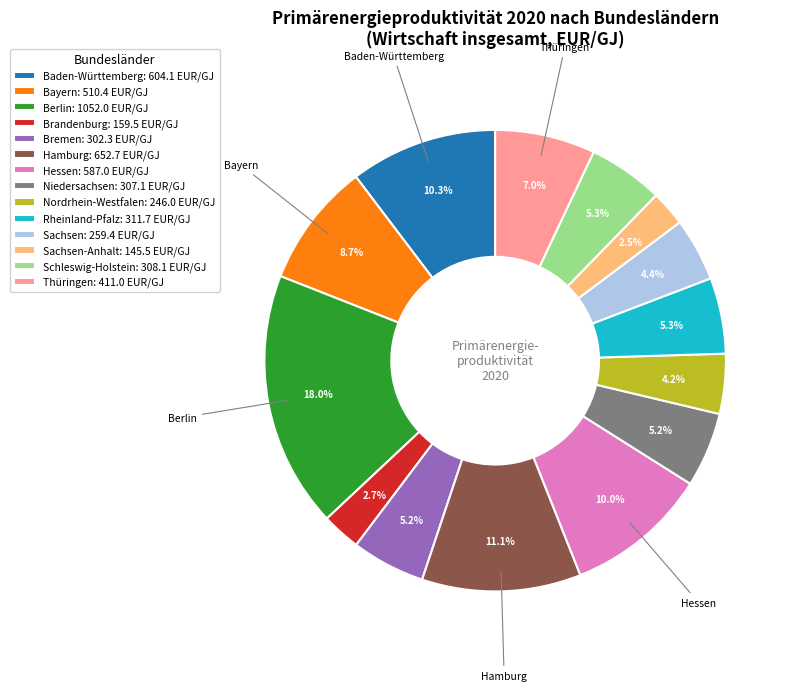

Is there a majority slice in this chart?

No